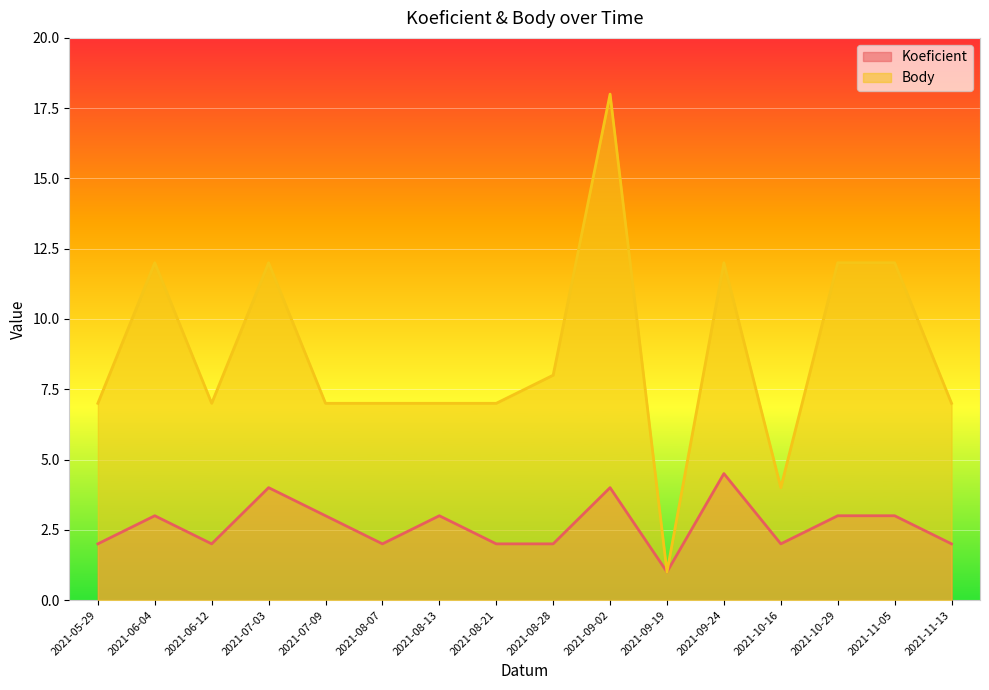

What position from the right is 2021-10-29?

3